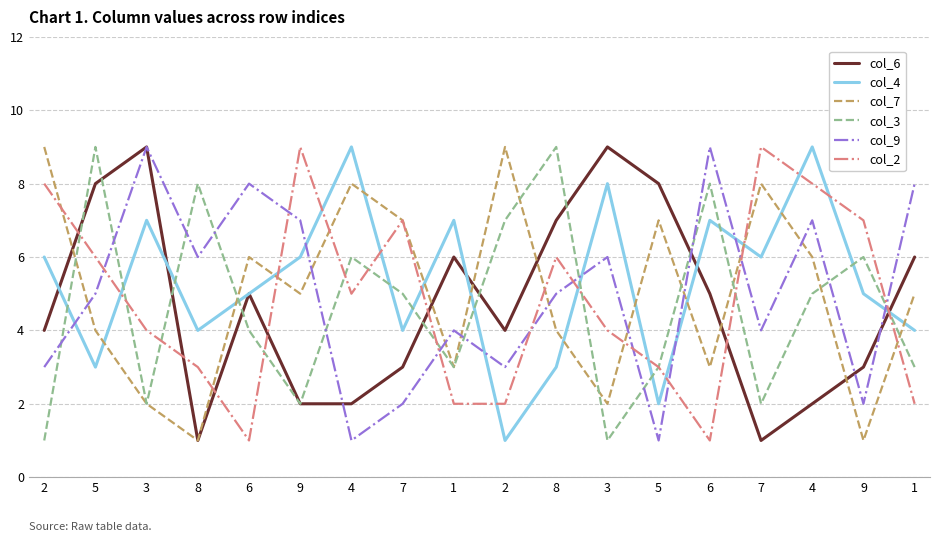

Does the chart have visible grid lines?

Yes